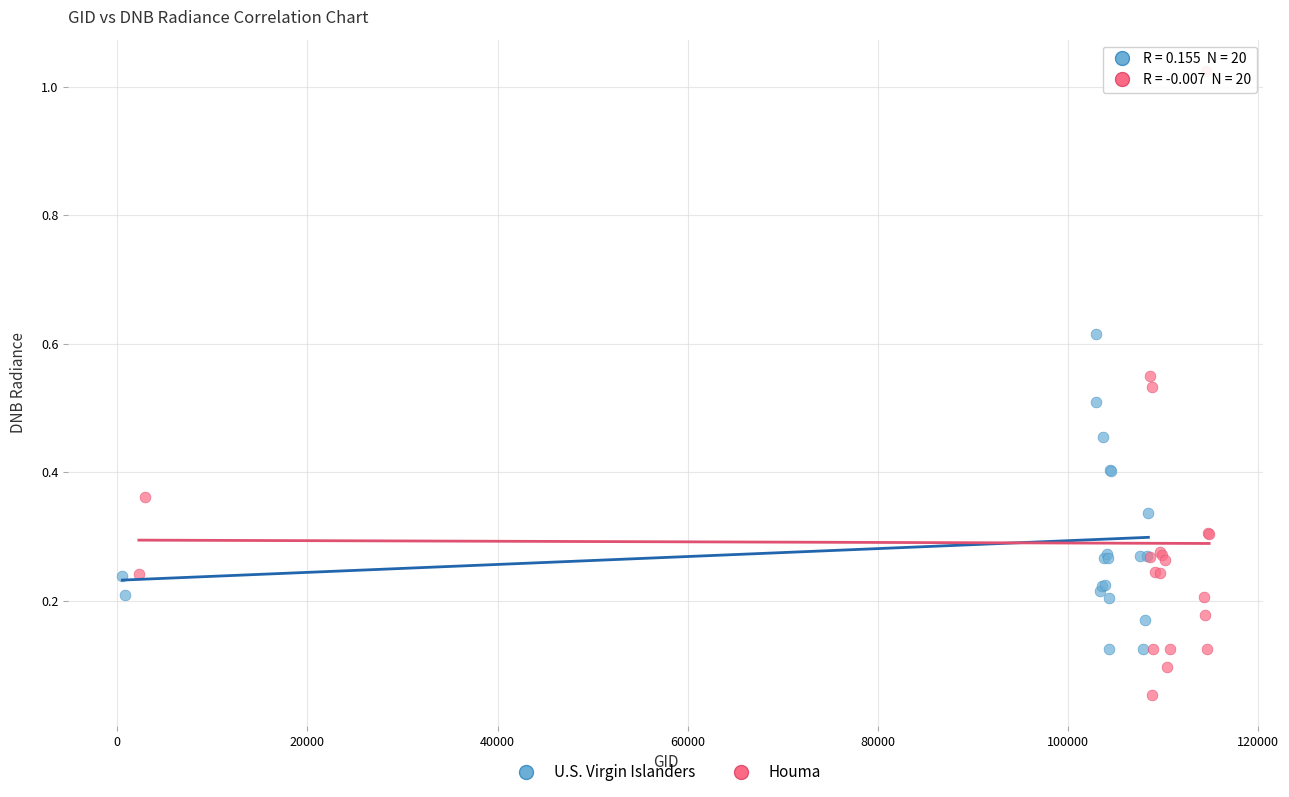

Which series has the largest Y range (max minus min)?

Houma